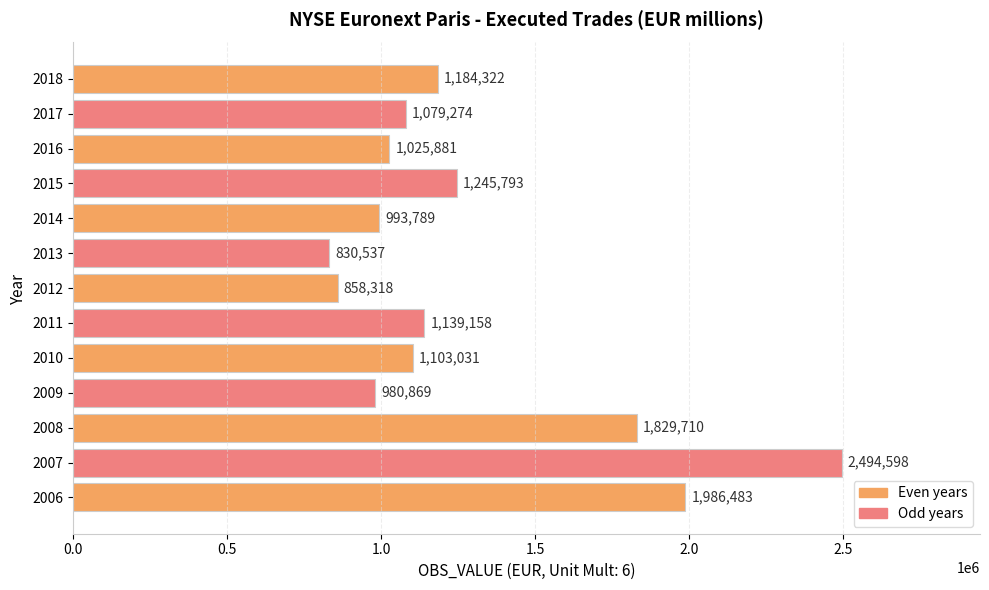

Rank the categories by value from lowest to highest.

2013, 2012, 2009, 2014, 2016, 2017, 2010, 2011, 2018, 2015, 2008, 2006, 2007